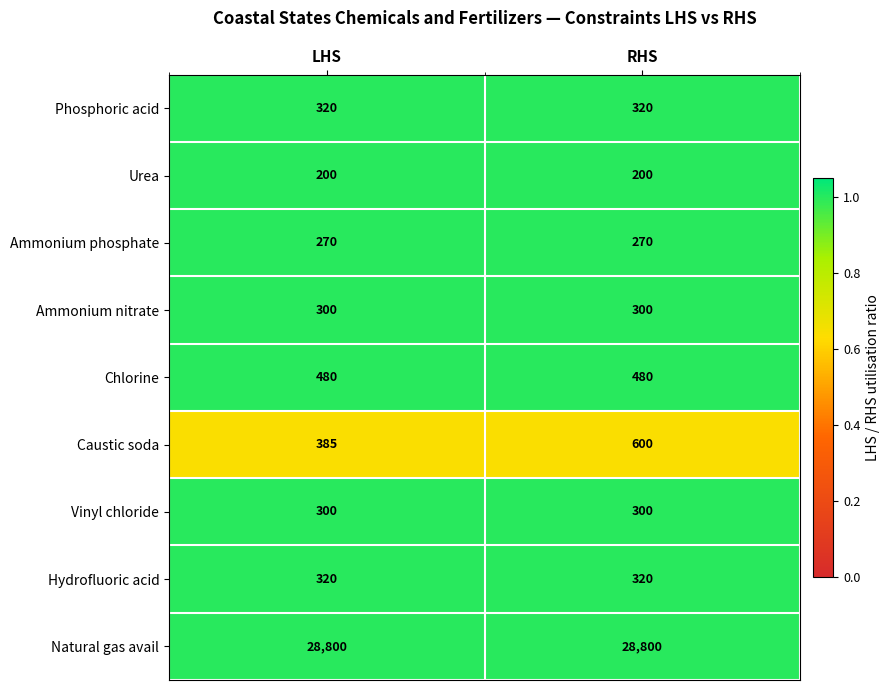

Which series changed the most between LHS and RHS?

Caustic soda